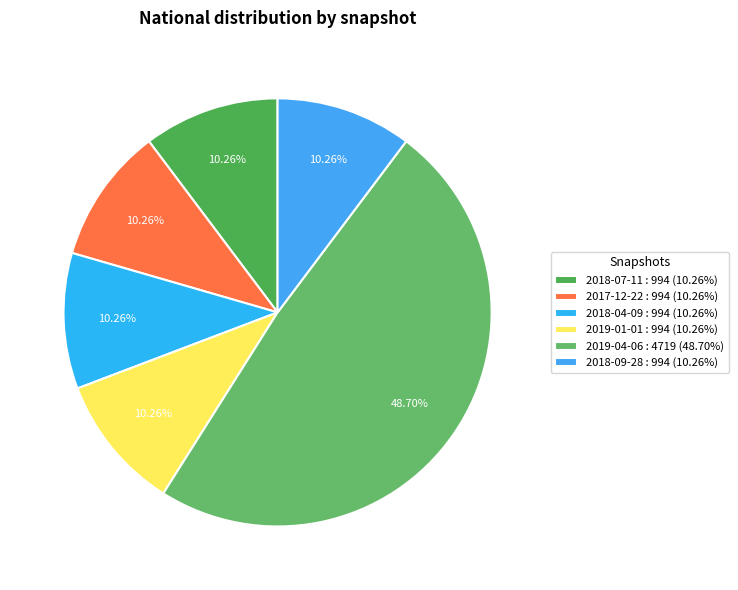

True or false: 2018-04-09 accounts for 10% of the total.

True